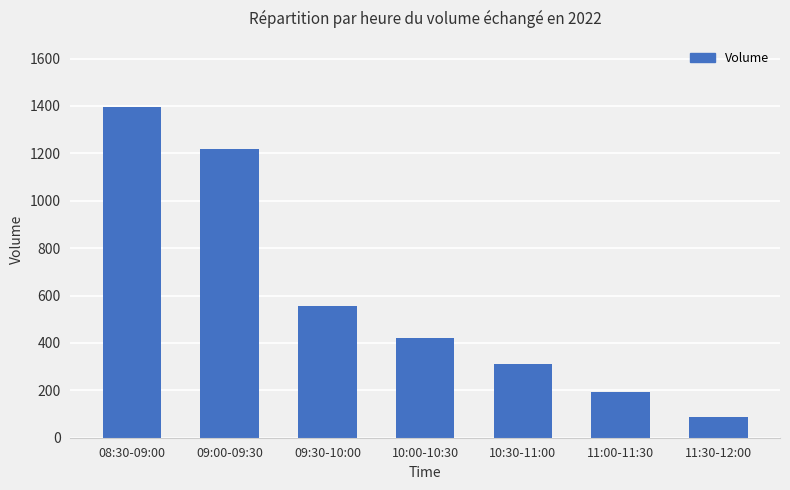

What is the label of the 2nd bar from the right?

11:00-11:30